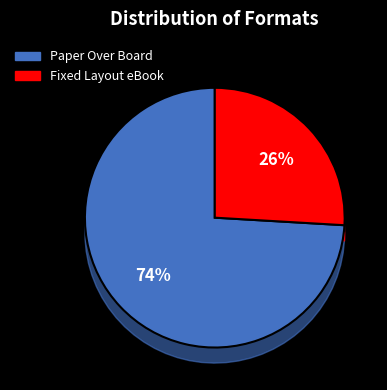

Rank the categories by value from highest to lowest.

Paper Over Board, Fixed Layout eBook